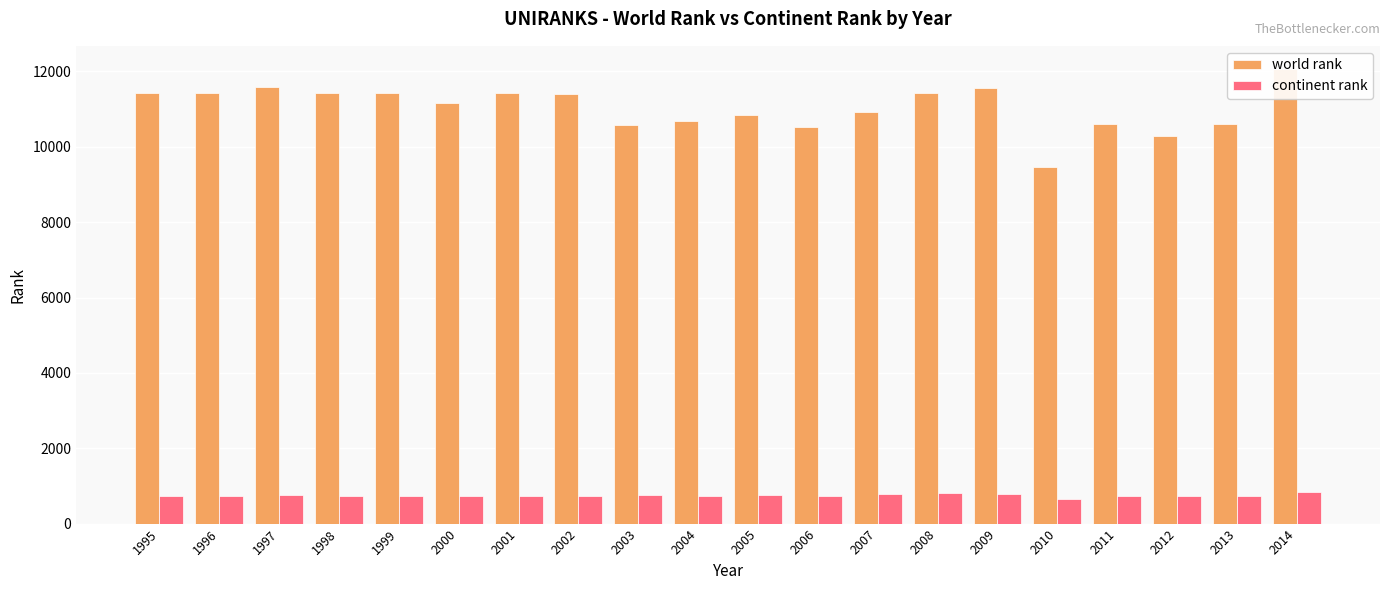

At how many categories does at least one series exceed 10747?

13